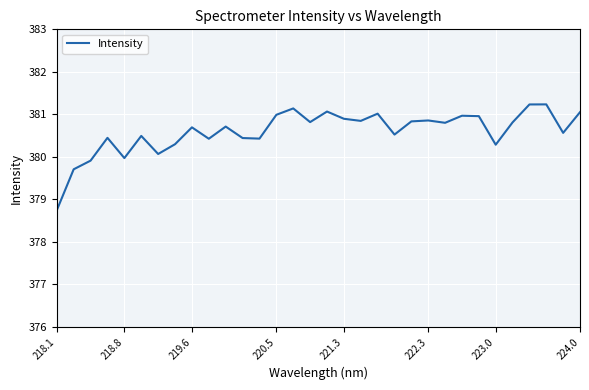

How many interior local valleys (lower than both neighbors) does the data have?

10